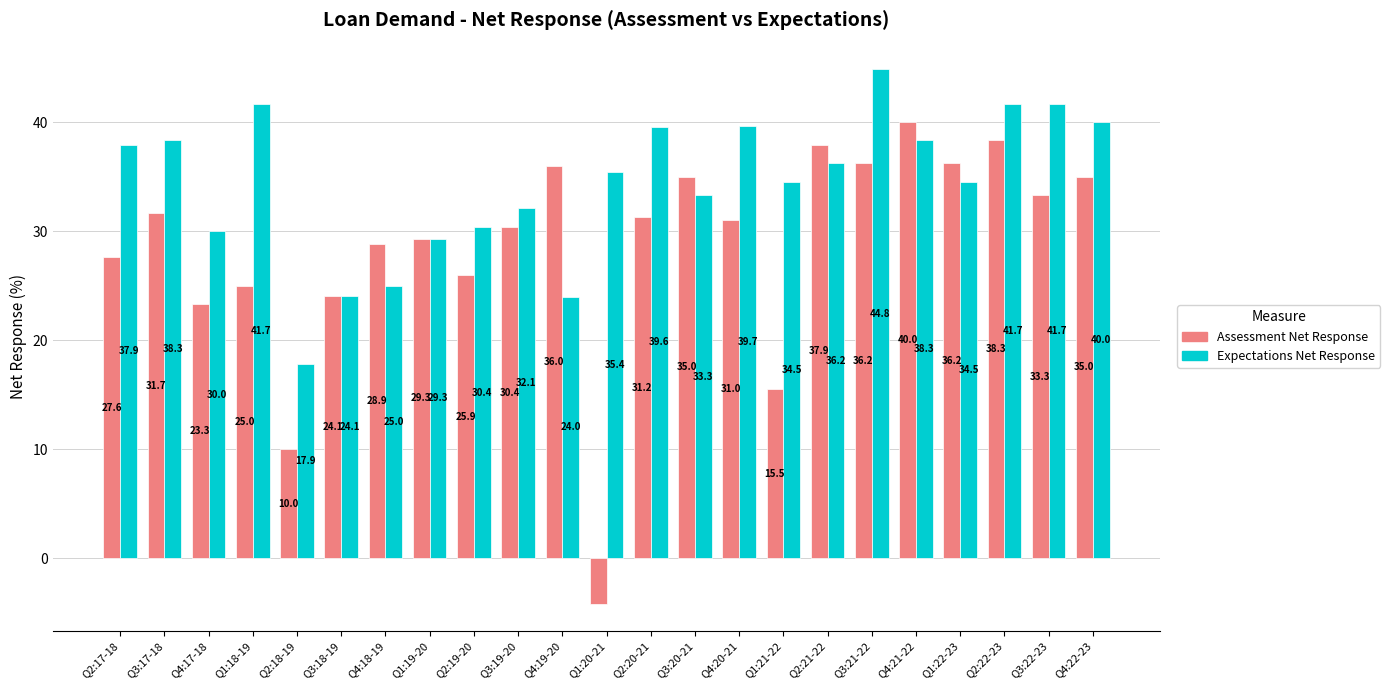

Rank the series by their average value, from lowest to highest.

Assessment Net Response, Expectations Net Response